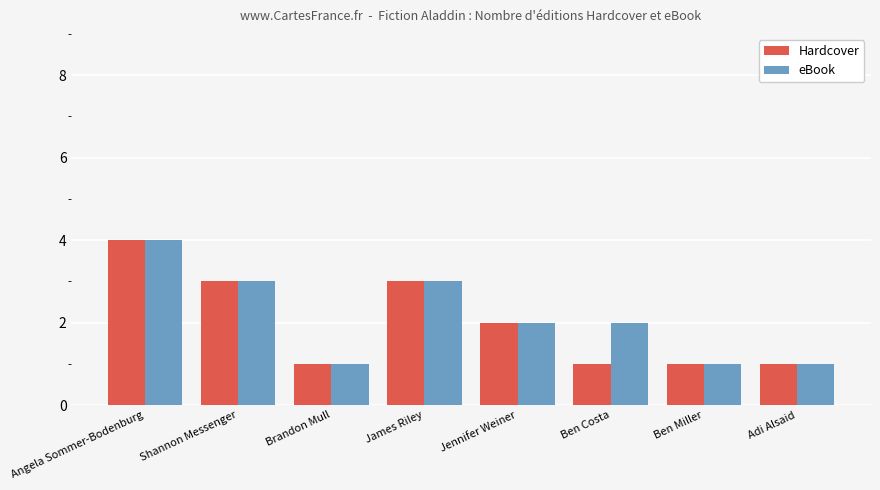

List the series in order of their overall mean, highest first.

eBook, Hardcover